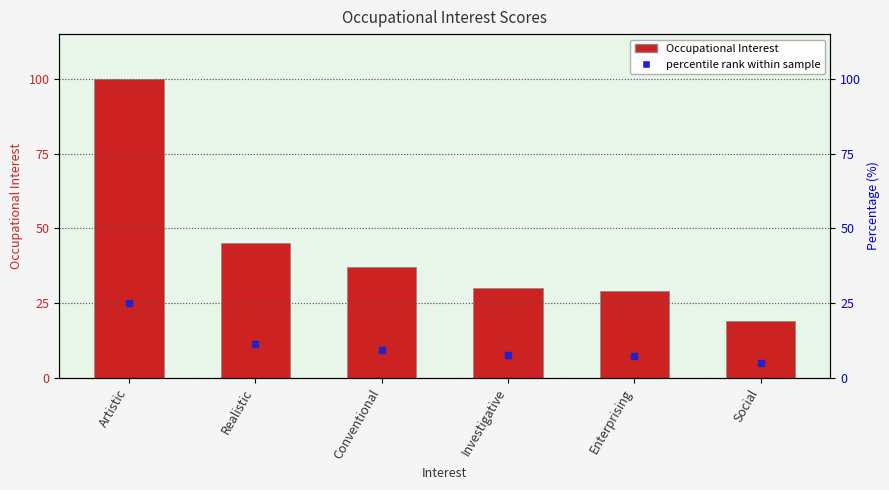

What is the ratio of the value at Conventional to the value at Investigative?

1.2